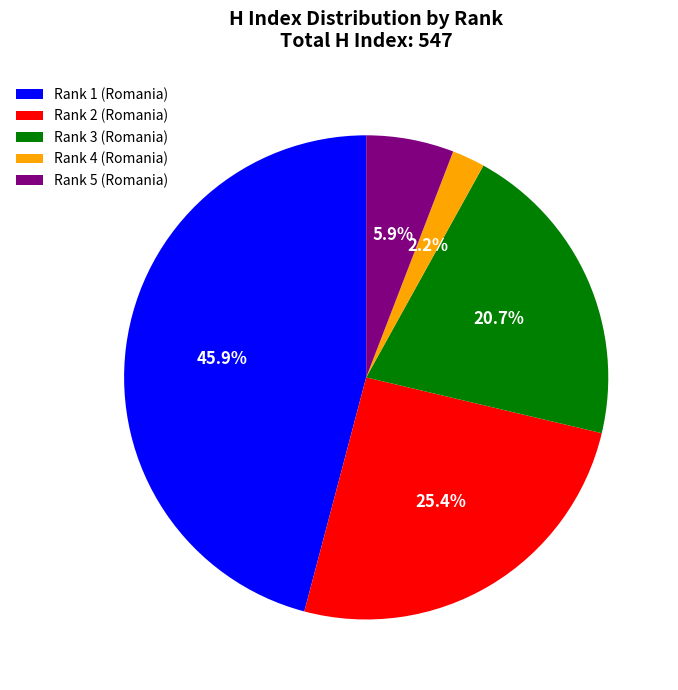

Count the number of slices in the pie.

5